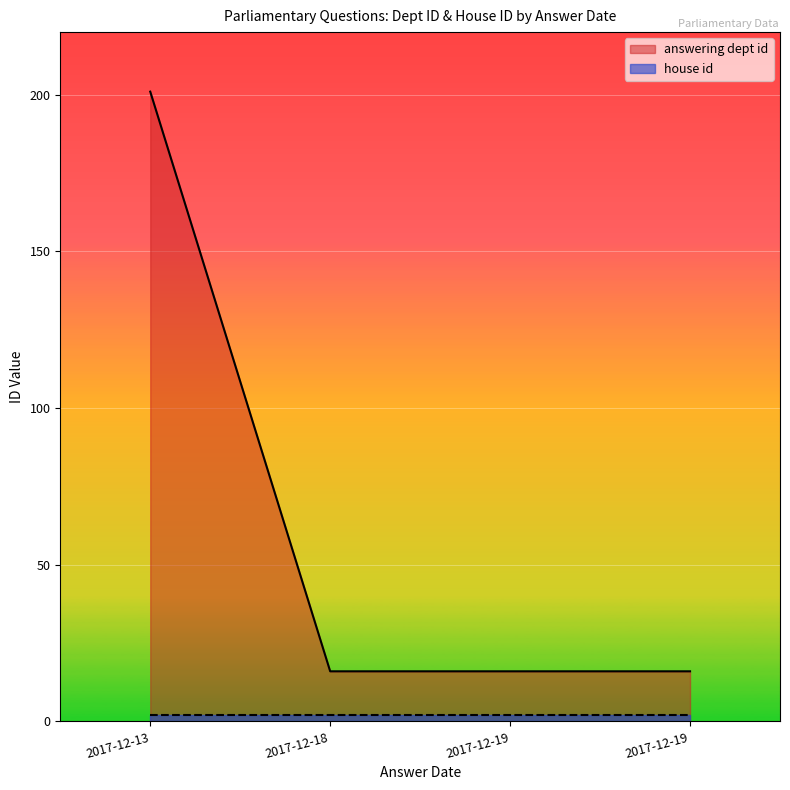

True or false: the data shows 8 at 2017-12-19.

False